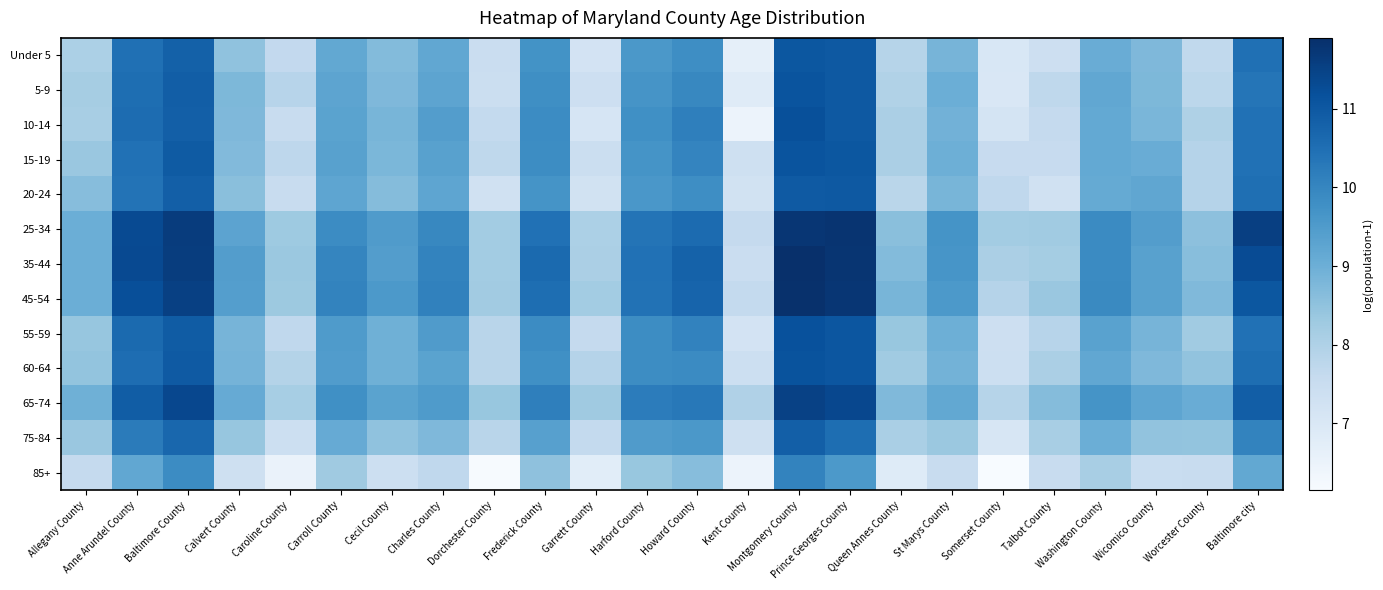

At which category is the sum across all series the highest?

Montgomery County